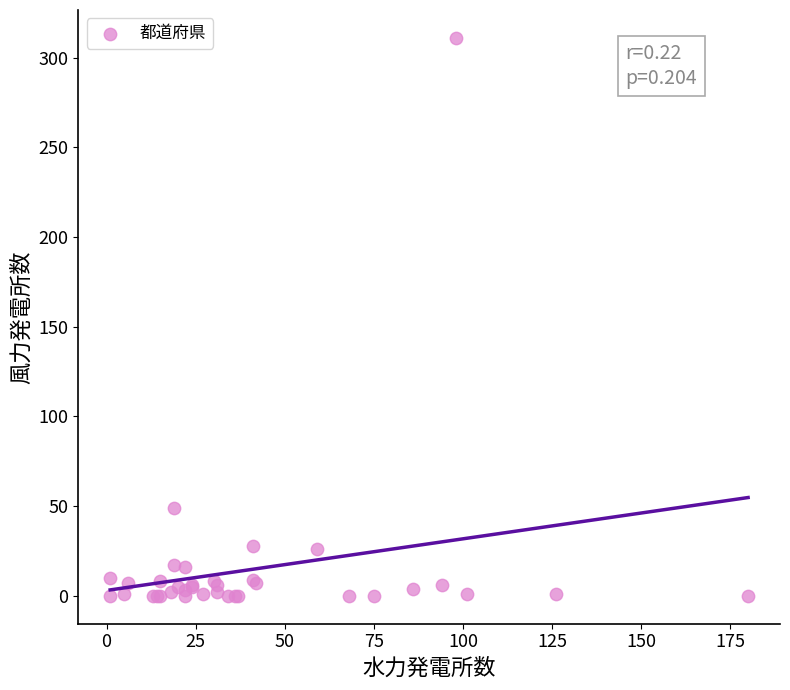

What Y value in the scatter plot is closest to 155?

49